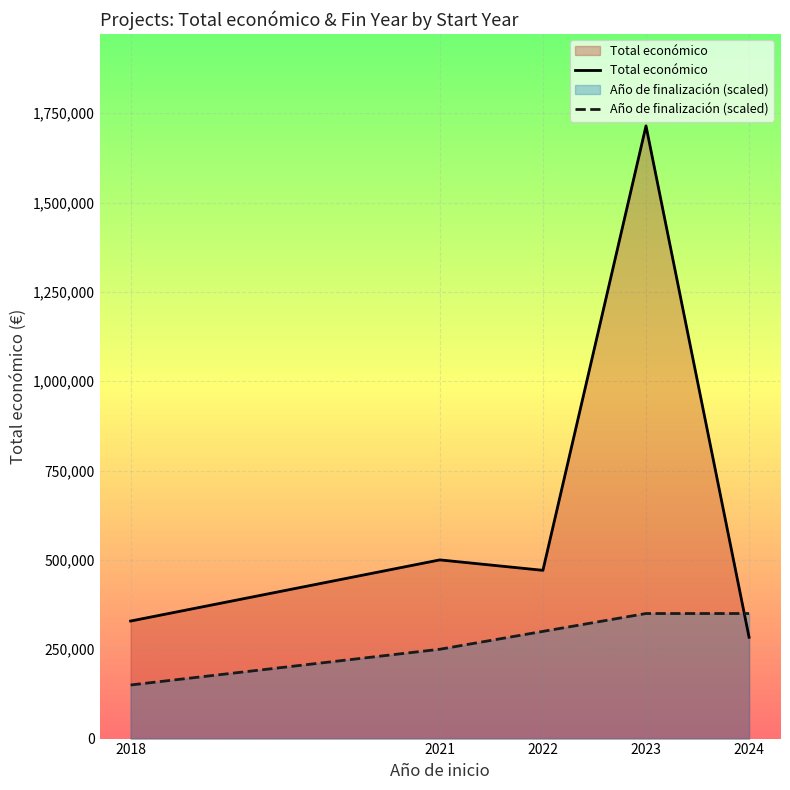

What are all the series names shown in the legend?

Total económico, Año de finalización (scaled)